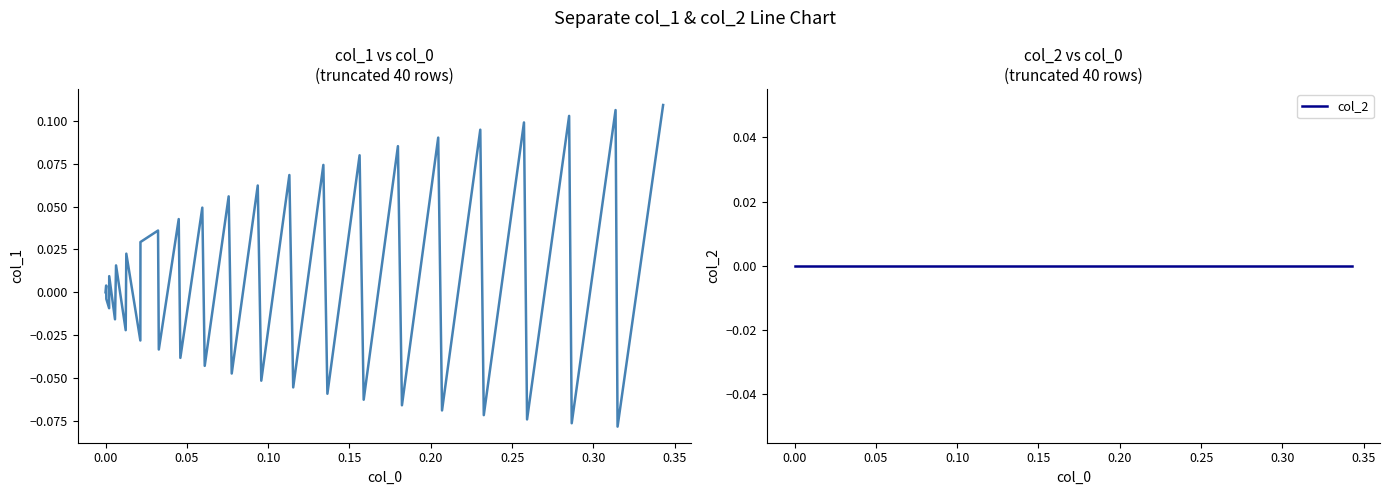

The col_1 series shows -0.0 at 0.20. True or false?

False